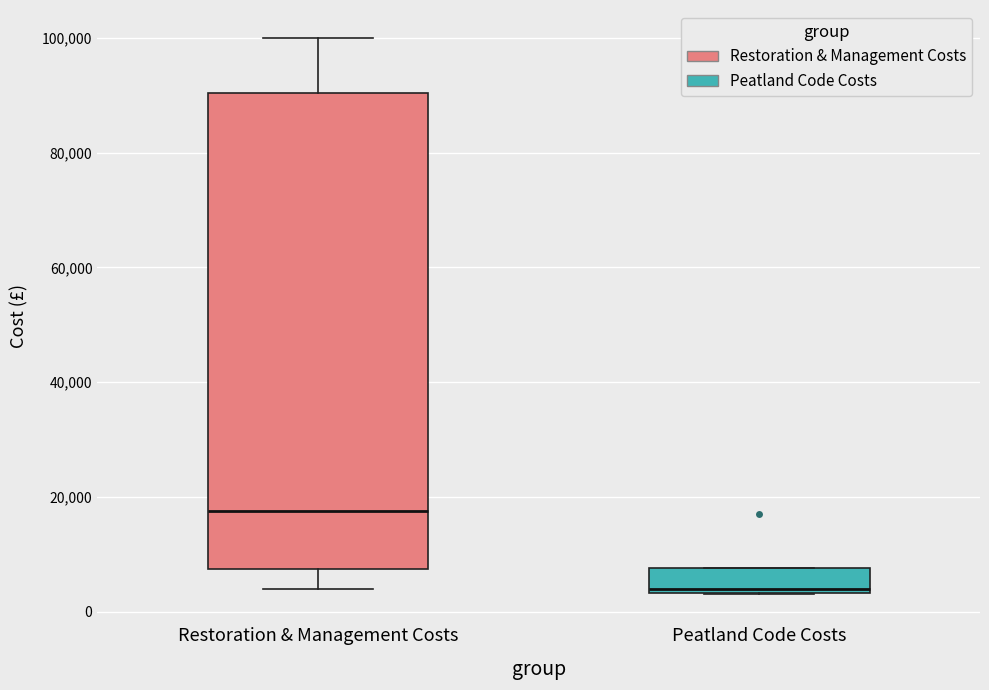

Where does the upper whisker of the box for Restoration & Management Costs end on the y-axis? The values are not printed on the chart, so give them approximately, as read against the axis.

100000